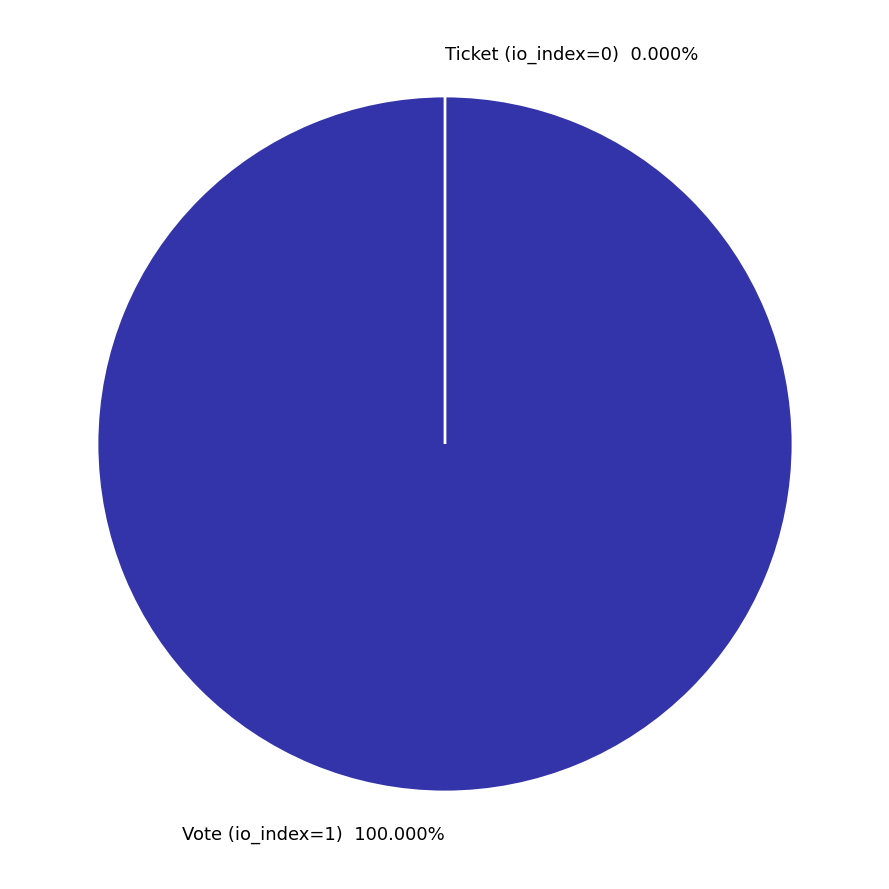

Does Ticket (io_index=0) account for over 50% of the chart?

No